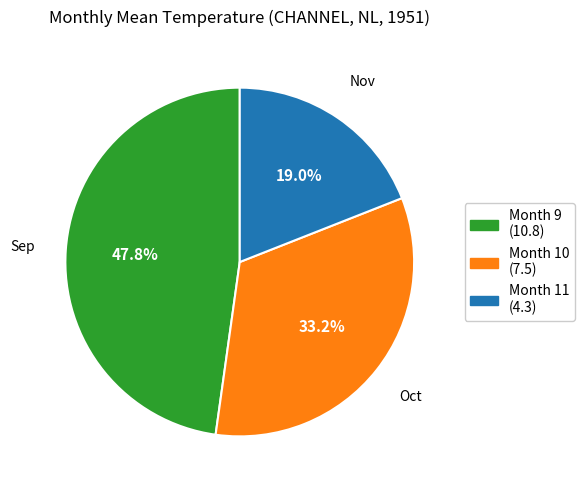

Is there a majority slice in this chart?

No